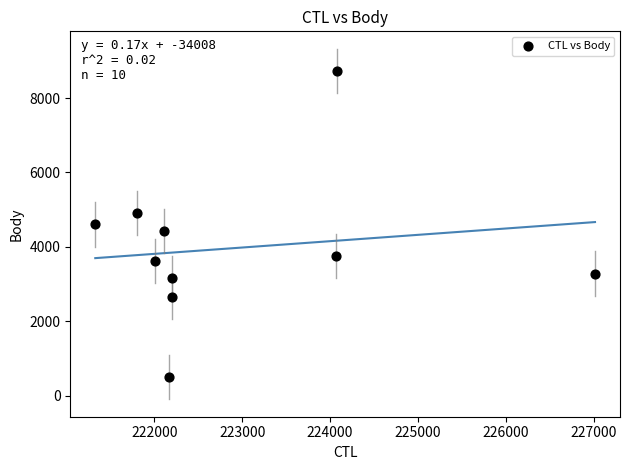

What is the average X value?

222898